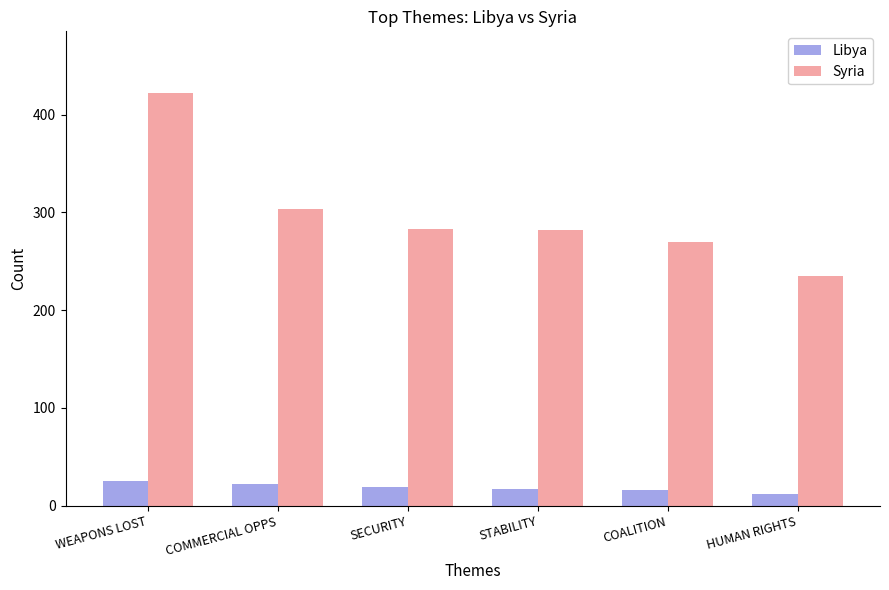

Are the bars grouped side by side (vs. stacked)?

Yes